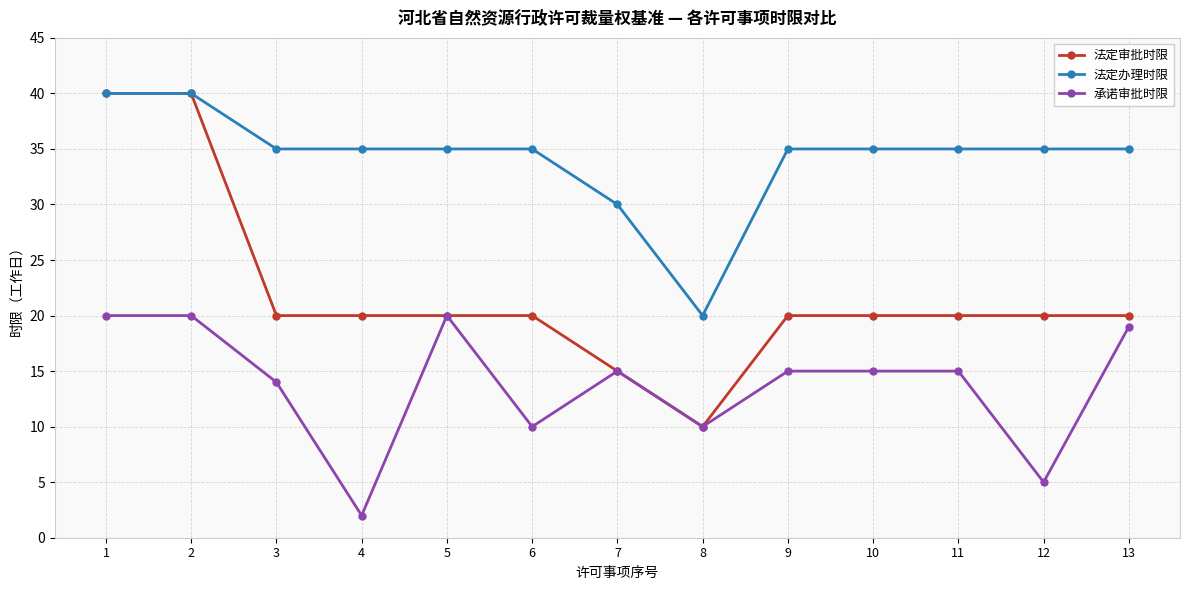

What is the sum of the 承诺审批时限 values at 1 and 13?

39